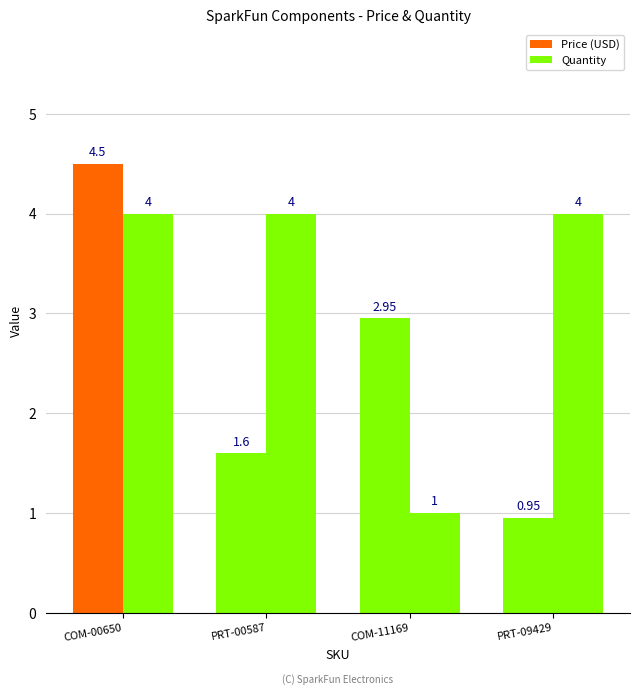

How many series are shown in this chart?

2